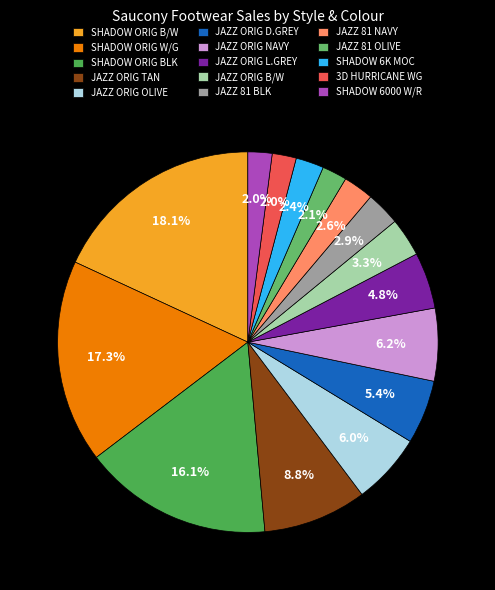

How many segments does this pie chart have?

15